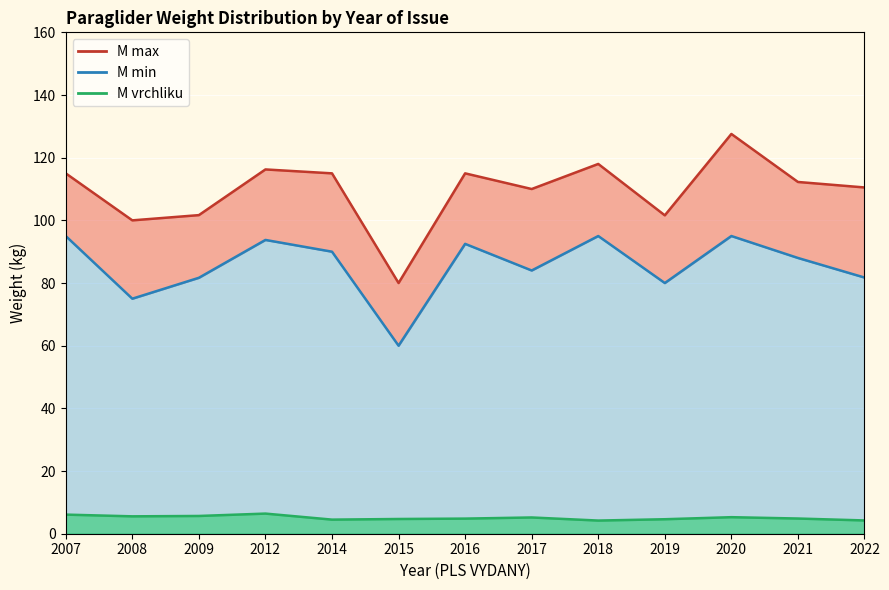

How many categories are shown in the chart?

40